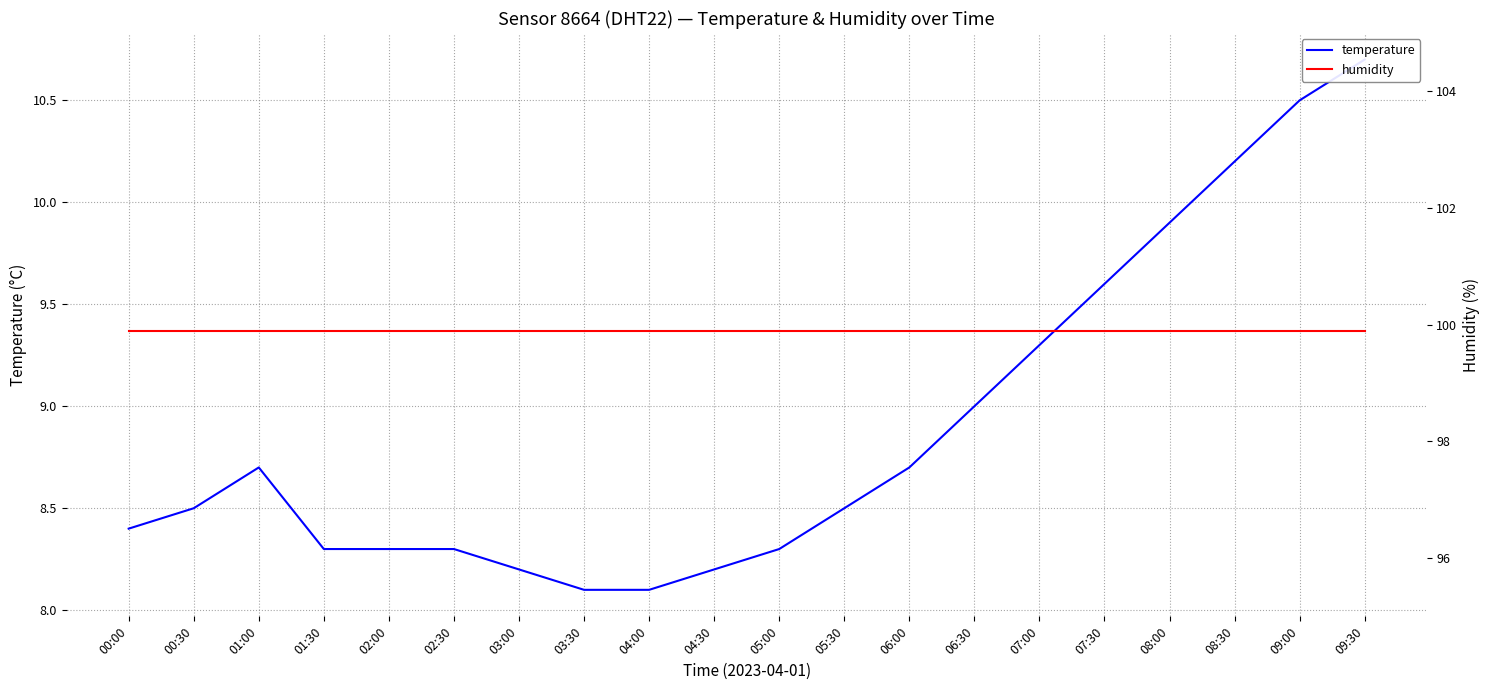

What is the sum of the humidity values at 04:00 and 00:30?

199.8